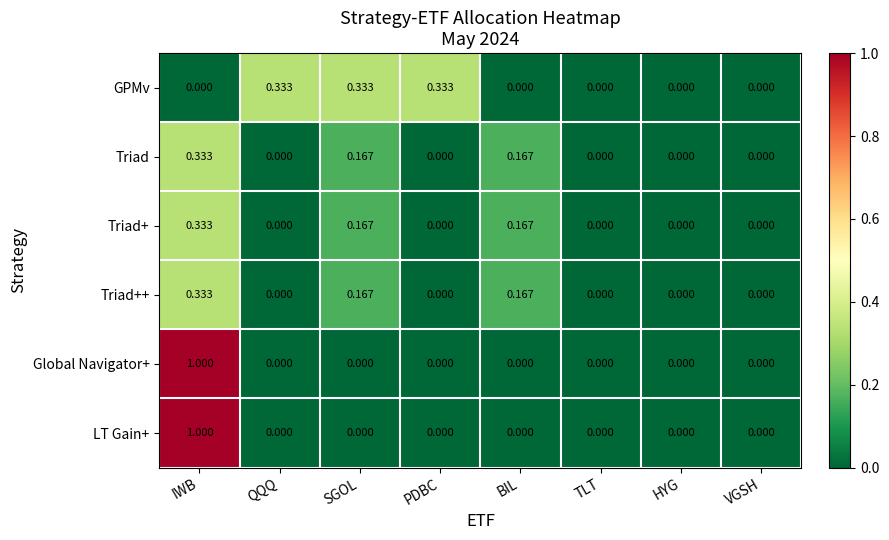

Which series changed the most between PDBC and HYG?

GPMv